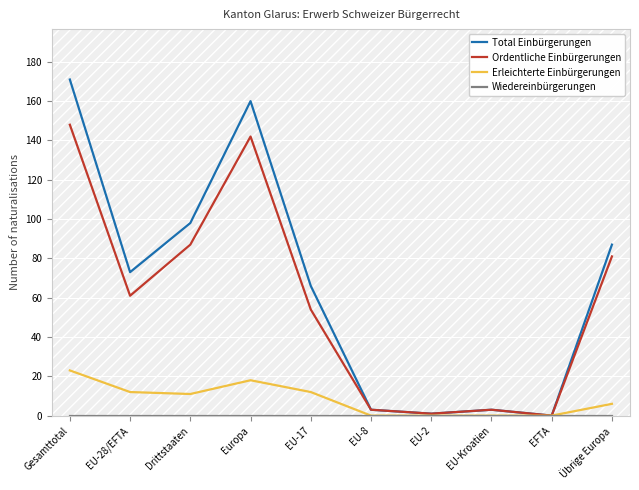

What is the difference between the maximum and second lowest values in the Erleichterte Einbürgerungen series?

23